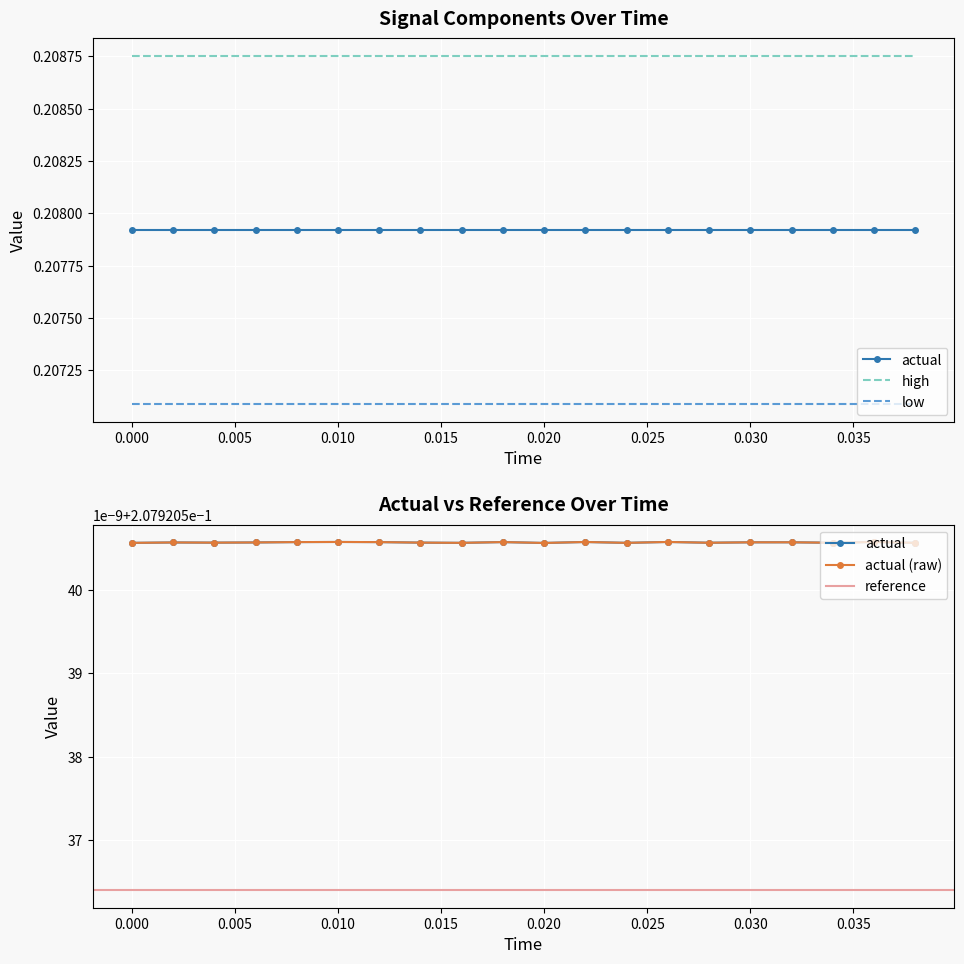

How many lines are shown in the chart?

5